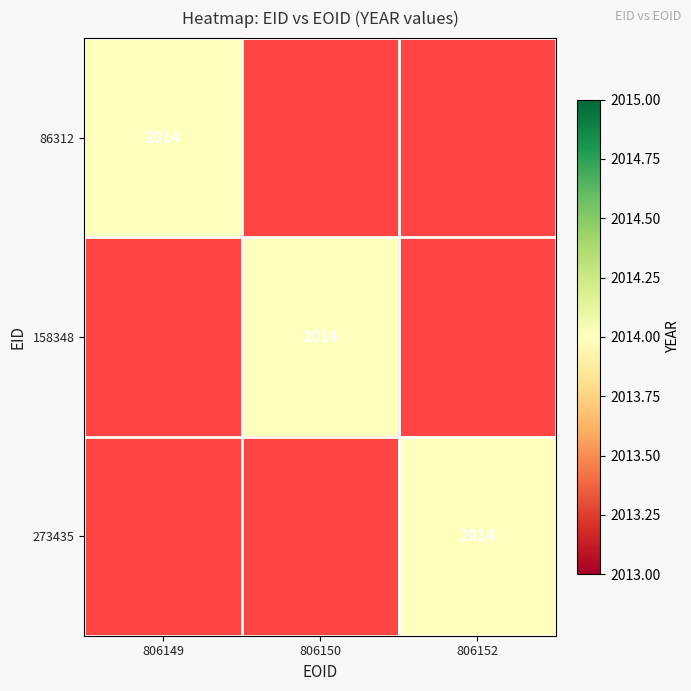

Between 86312 and 158348, which is larger?

86312